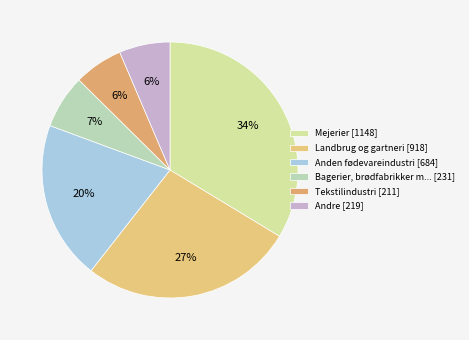

Which category has the biggest portion of the pie?

Mejerier [1148]